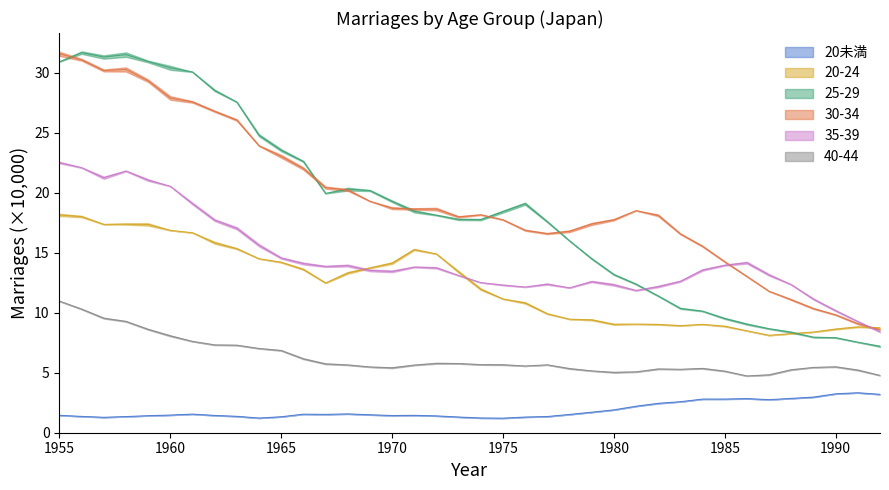

True or false: 30-34 has more than 1 points higher than both neighbors.

True